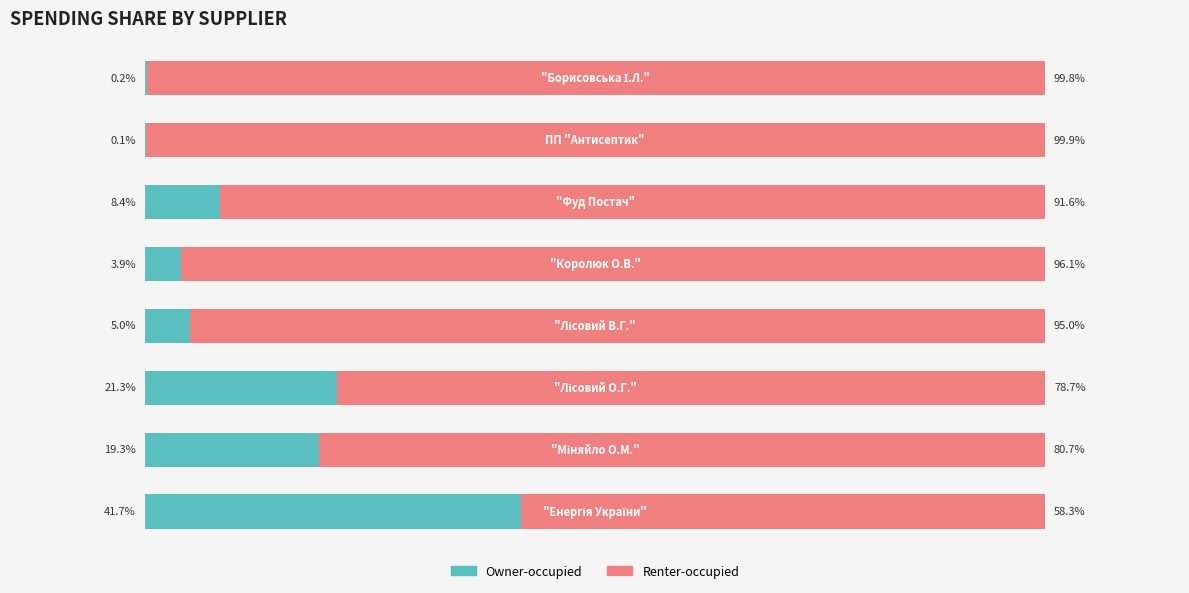

What are all the series names shown in the legend?

Owner-occupied, Renter-occupied